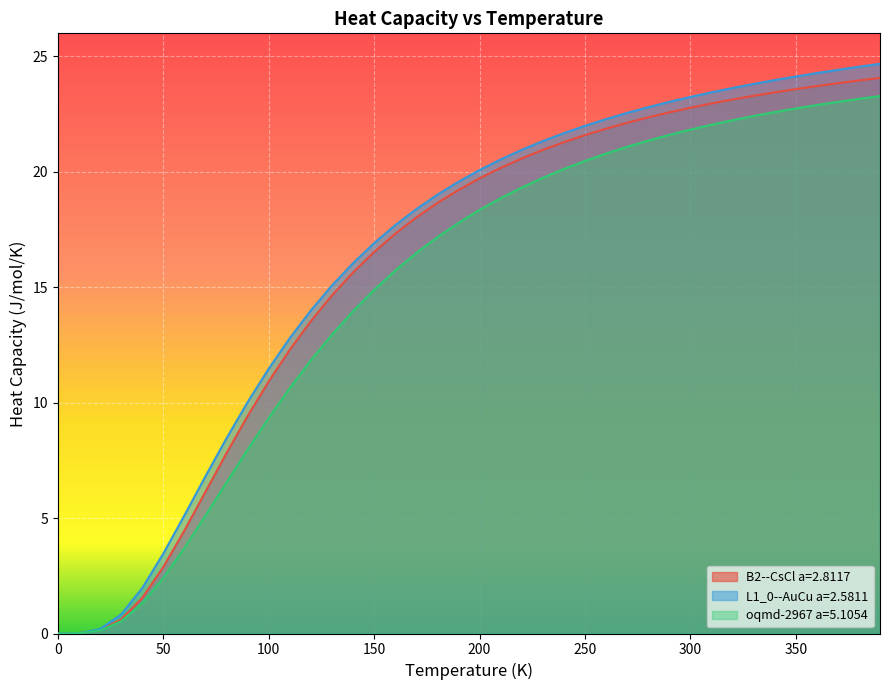

Reading left to right, transcribe all the data shown in this chart.

B2--CsCl a=2.8117: 0.0=0.0	10.0=0.0	20.0=0.2	30.0=0.6	40.0=1.5	50.0=2.9	60.0=4.5	70.0=6.1	80.0=7.8	90.0=9.4	100.0=10.9	110.0=12.3	120.0=13.5	130.0=14.6	140.0=15.6	150.0=16.5	160.0=17.3	170.0=18.0	180.0=18.7	190.0=19.2	200.0=19.7	210.0=20.2	220.0=20.6	230.0=20.9	240.0=21.3	250.0=21.6	260.0=21.9	270.0=22.1	280.0=22.4	290.0=22.6	300.0=22.8	310.0=23.0	320.0=23.1	330.0=23.3	340.0=23.4	350.0=23.6	360.0=23.7	370.0=23.8	380.0=24.0	390.0=24.1
L1_0--AuCu a=2.5811: 0.0=0.0	10.0=0.0	20.0=0.2	30.0=0.8	40.0=2.0	50.0=3.5	60.0=5.1	70.0=6.8	80.0=8.5	90.0=10.0	100.0=11.5	110.0=12.8	120.0=14.0	130.0=15.1	140.0=16.0	150.0=16.9	160.0=17.7	170.0=18.4	180.0=19.0	190.0=19.6	200.0=20.1	210.0=20.5	220.0=21.0	230.0=21.3	240.0=21.7	250.0=22.0	260.0=22.3	270.0=22.6	280.0=22.8	290.0=23.0	300.0=23.2	310.0=23.4	320.0=23.6	330.0=23.8	340.0=24.0	350.0=24.1	360.0=24.3	370.0=24.4	380.0=24.6	390.0=24.7
oqmd-2967 a=5.1054: 0.0=0.0	10.0=0.0	20.0=0.1	30.0=0.5	40.0=1.3	50.0=2.4	60.0=3.7	70.0=5.1	80.0=6.5	90.0=8.0	100.0=9.3	110.0=10.6	120.0=11.8	130.0=12.9	140.0=14.0	150.0=14.9	160.0=15.7	170.0=16.5	180.0=17.2	190.0=17.8	200.0=18.3	210.0=18.9	220.0=19.3	230.0=19.7	240.0=20.1	250.0=20.5	260.0=20.8	270.0=21.1	280.0=21.4	290.0=21.6	300.0=21.8	310.0=22.0	320.0=22.2	330.0=22.4	340.0=22.6	350.0=22.7	360.0=22.9	370.0=23.0	380.0=23.2	390.0=23.3